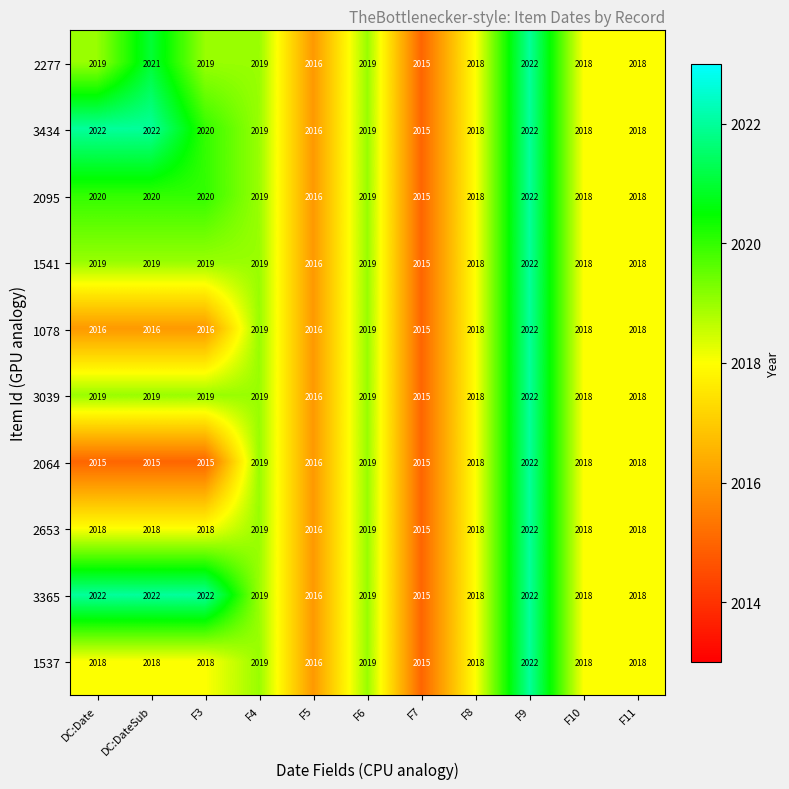

What is the difference between the maximum and minimum values in the 3039 series?

7